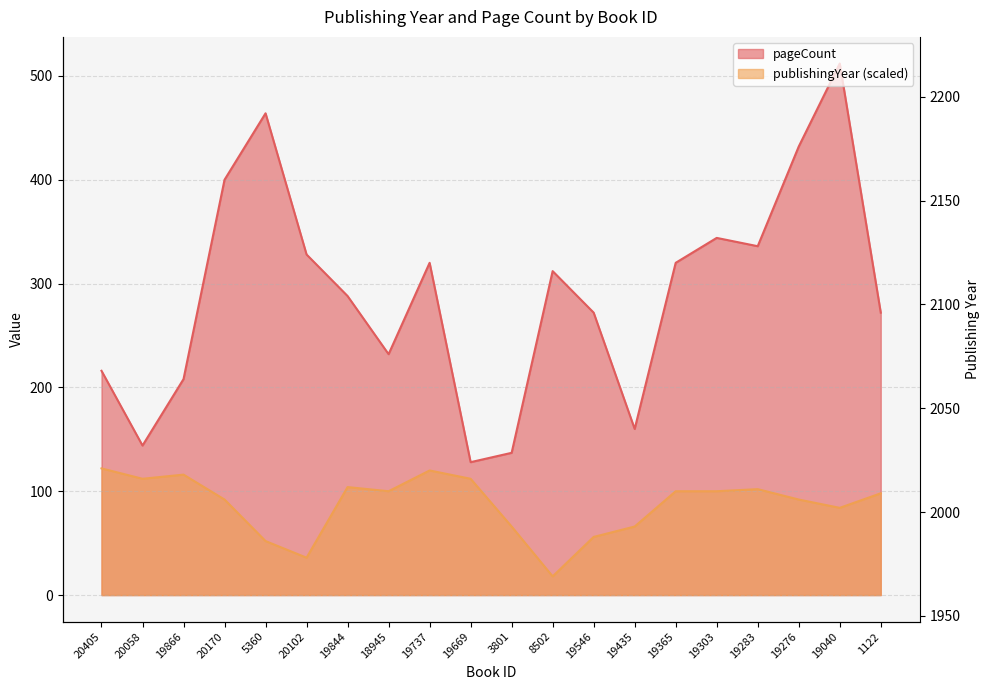

Where is the first local maximum for pageCount?

5360